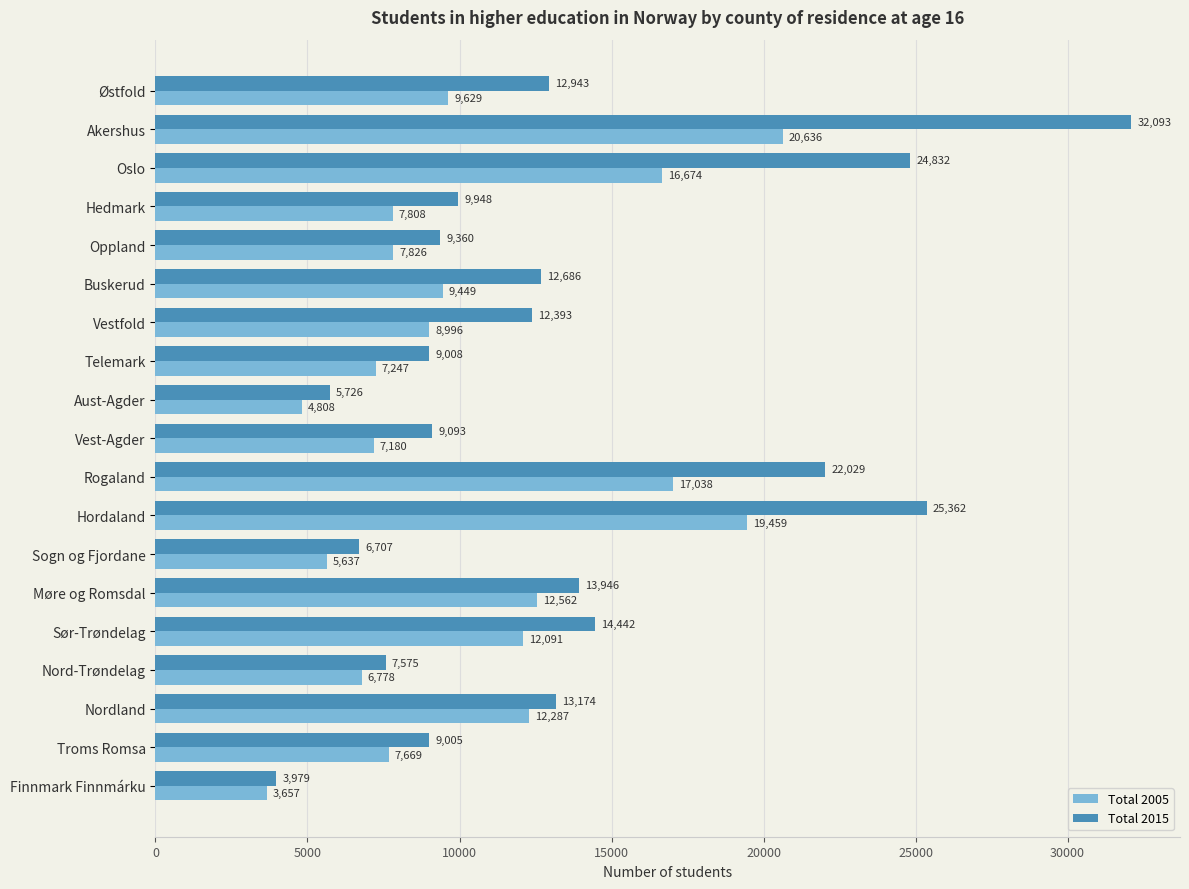

List the labels in order of Total 2015 value, largest first.

Akershus, Hordaland, Oslo, Rogaland, Sør-Trøndelag, Møre og Romsdal, Nordland, Østfold, Buskerud, Vestfold, Hedmark, Oppland, Vest-Agder, Telemark, Troms Romsa, Nord-Trøndelag, Sogn og Fjordane, Aust-Agder, Finnmark Finnmárku